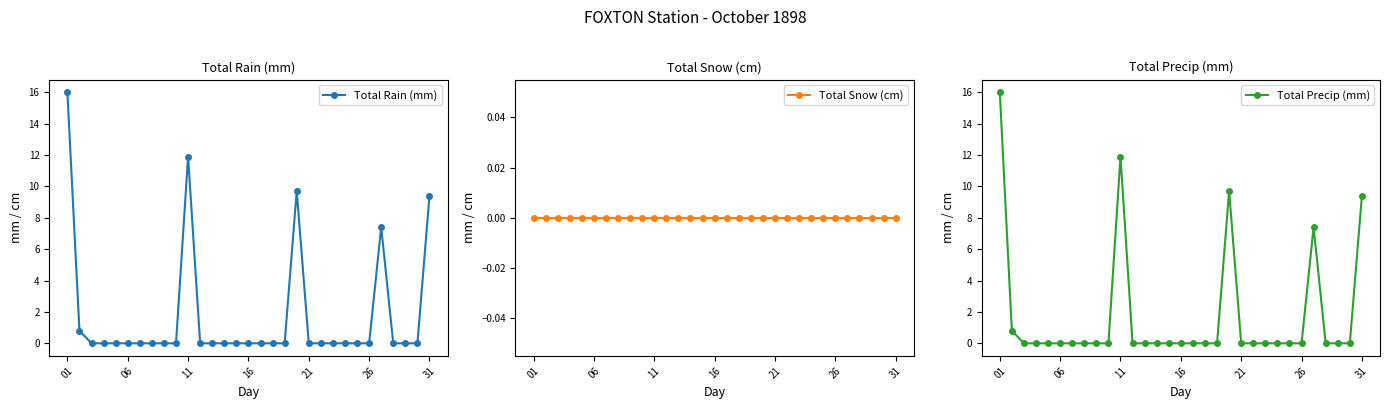

At which category does the chart reach its peak across all series?

01